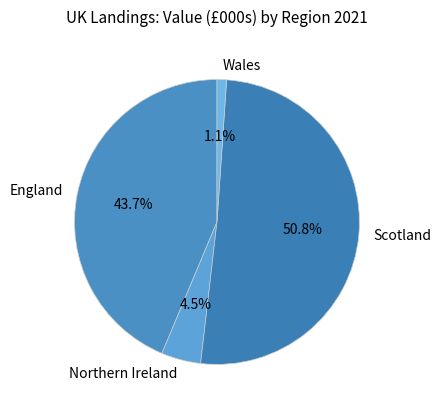

Rank the categories by value from highest to lowest.

Scotland, England, Northern Ireland, Wales